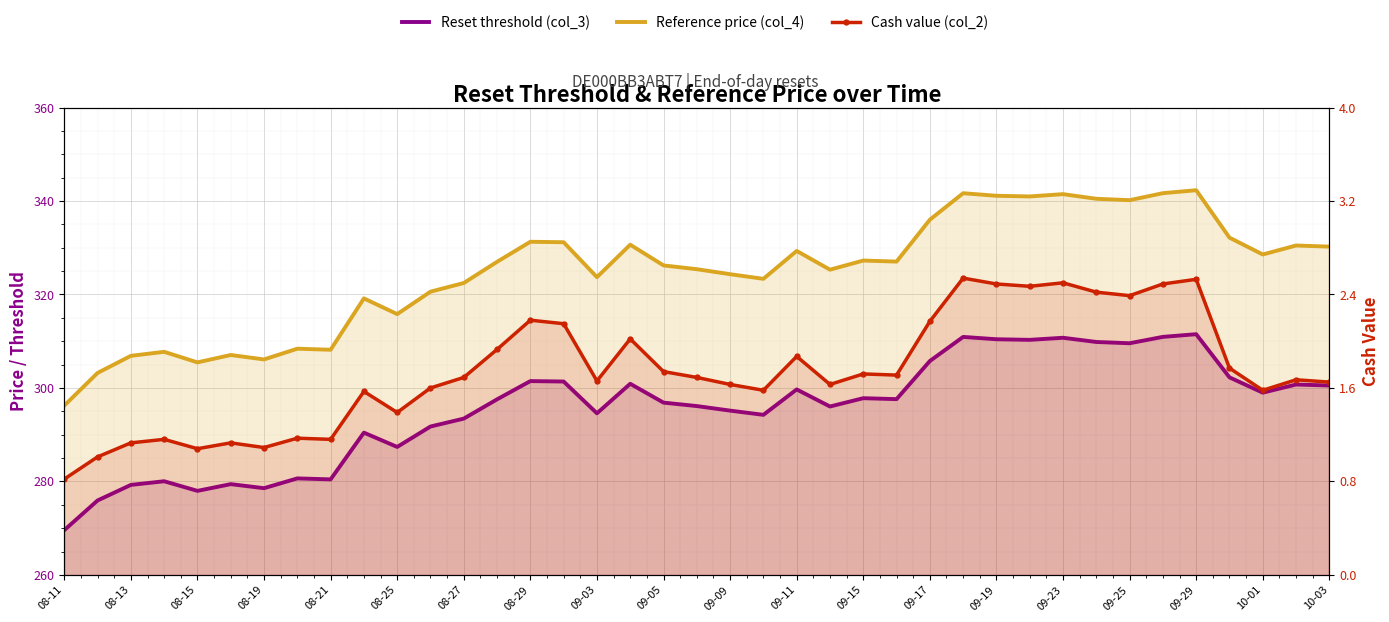

Is it true that Cash value (col_2) equals 4.4 at 09-29?

False